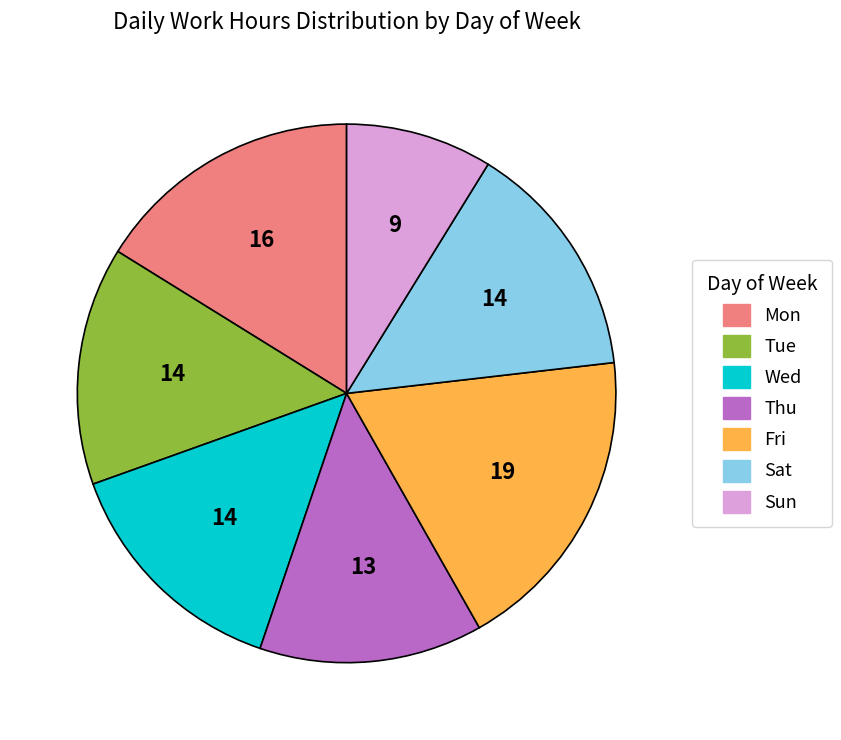

Does any single category account for the majority?

No